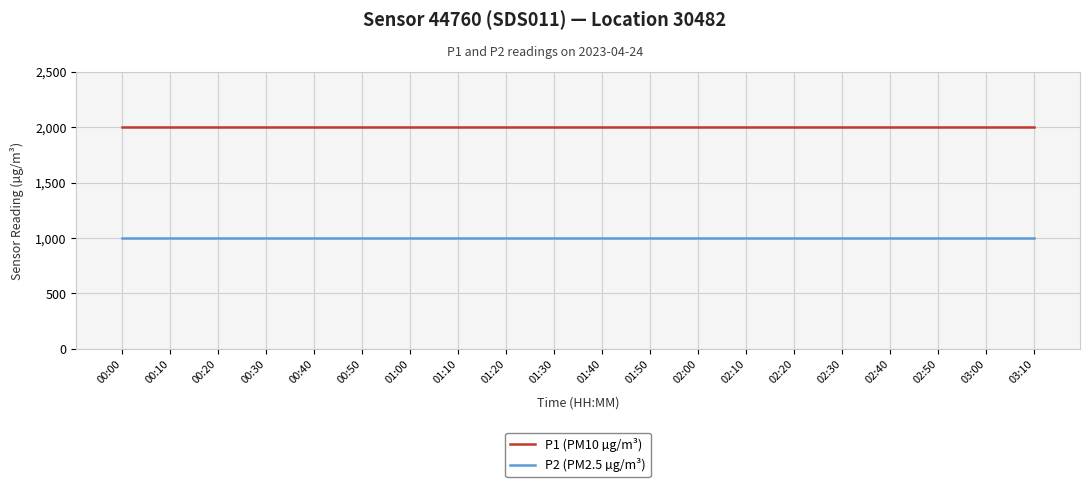

Count the number of categories in the chart.

20